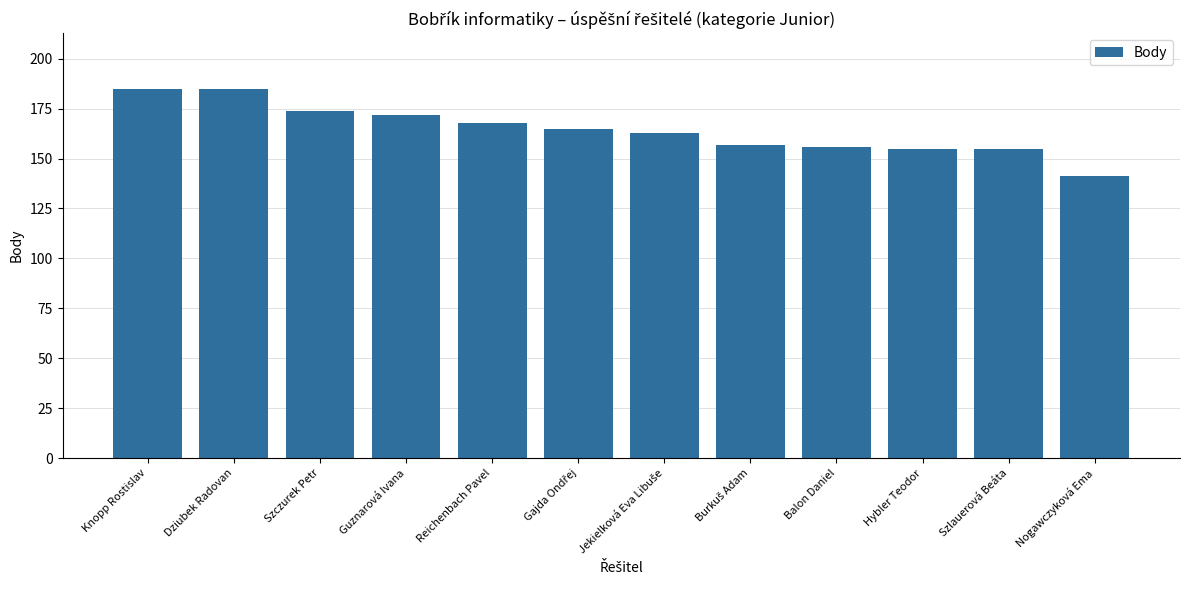

Reading left to right, list all the values displayed in this chart.

185	185	174	172	168	165	163	157	156	155	155	141